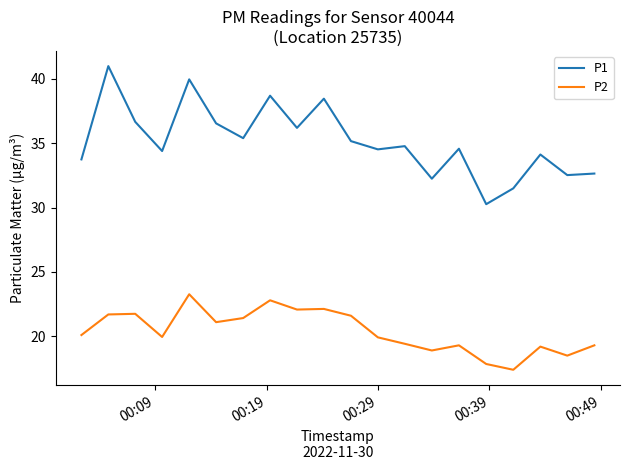

At how many categories does at least one series exceed 32?

18